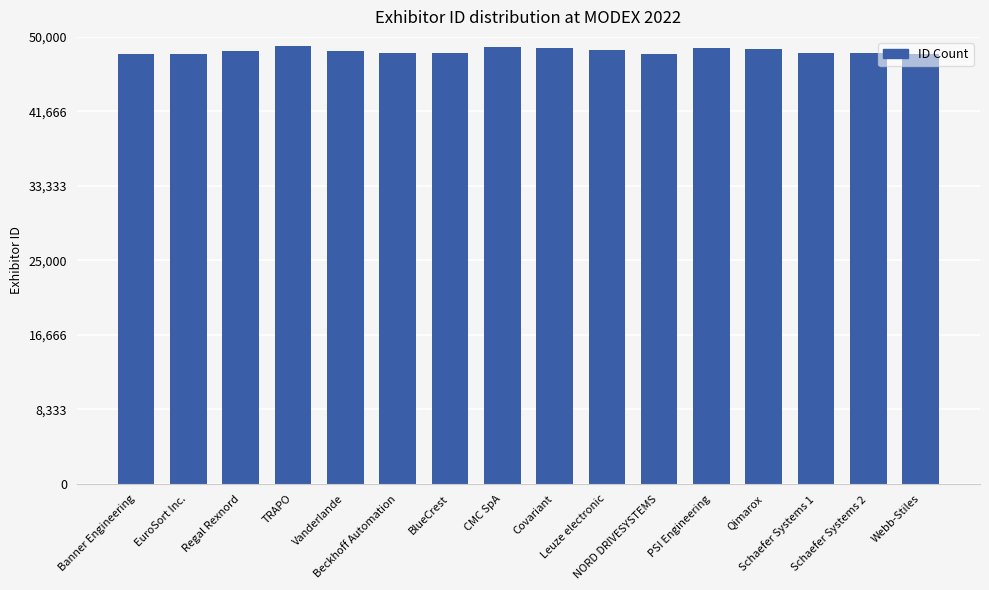

How many bars are there in total?

16